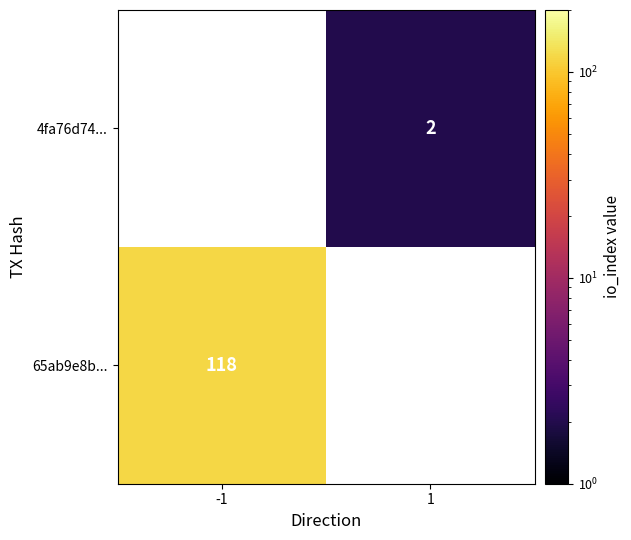

At how many categories does at least one series exceed 73?

1